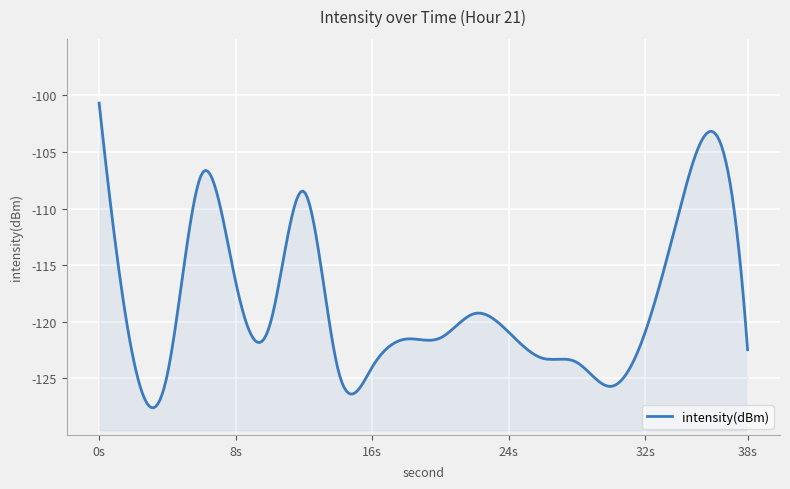

Rank the categories by value from highest to lowest.

0, 36, 6, 12, 34, 8, 22, 10, 24, 32, 20, 18, 38, 2, 26, 28, 16, 14, 4, 30